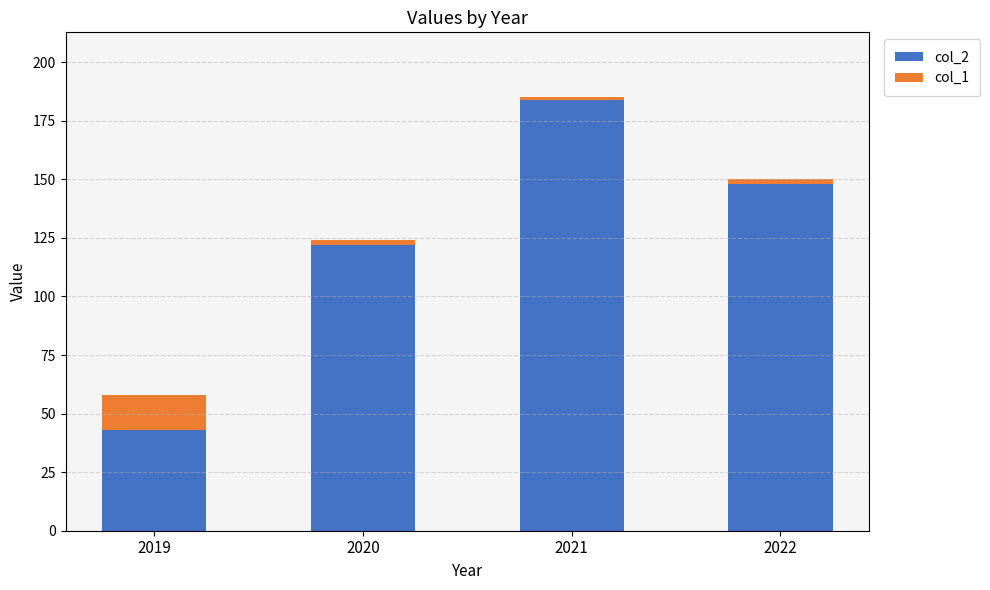

The col_2 series shows 148 at 2022. True or false?

True